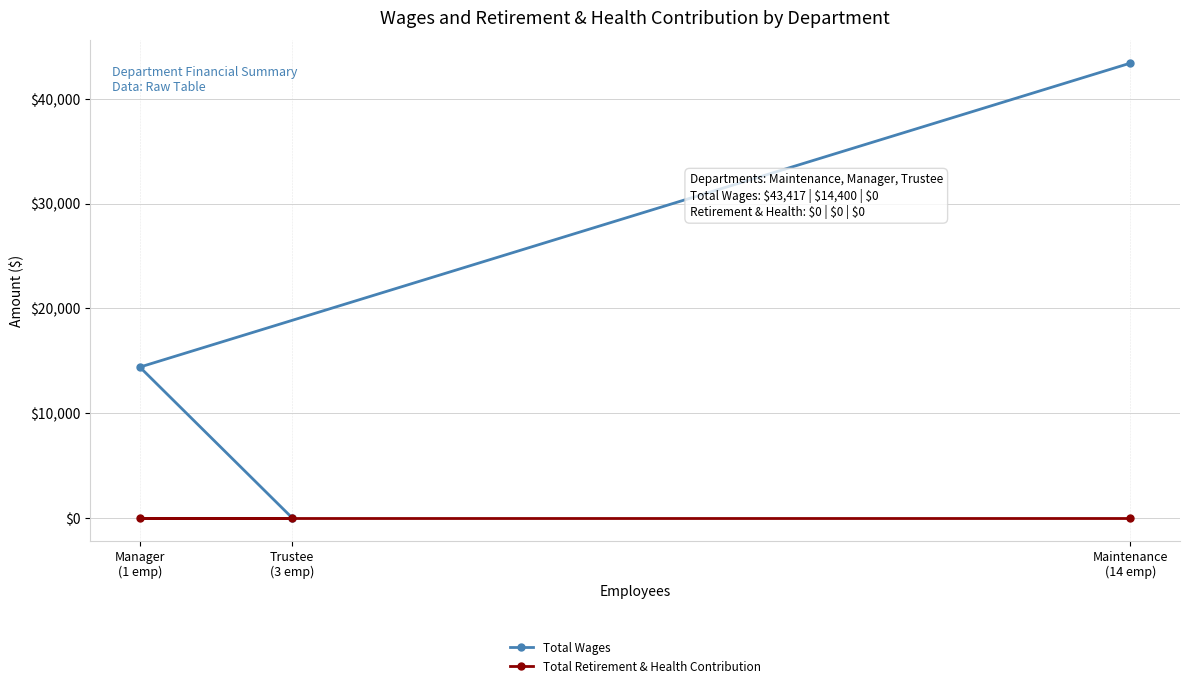

What is the maximum value for Total Wages?

43417